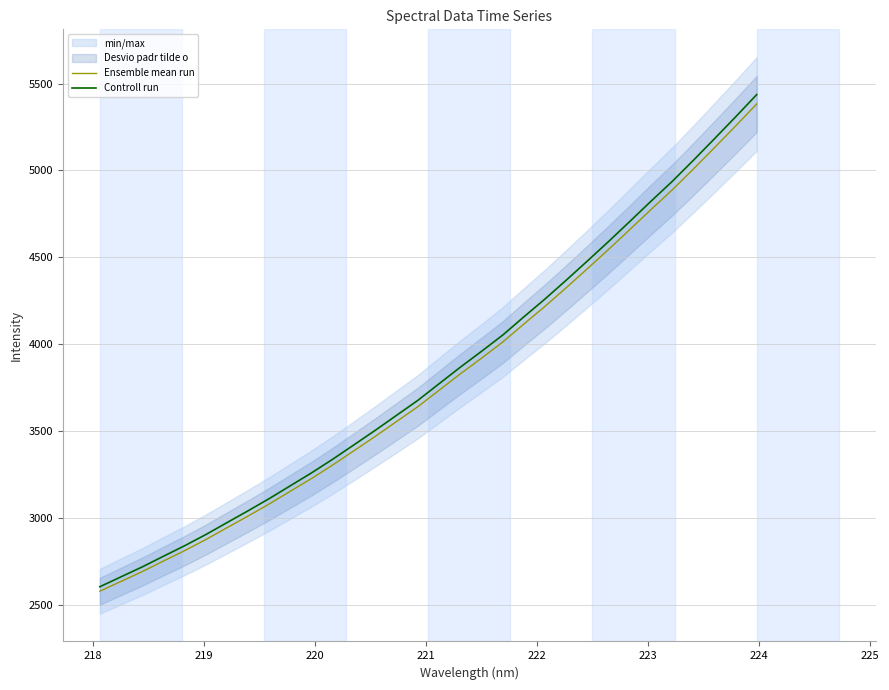

What is the highest value of the Controll run series?

5436.6